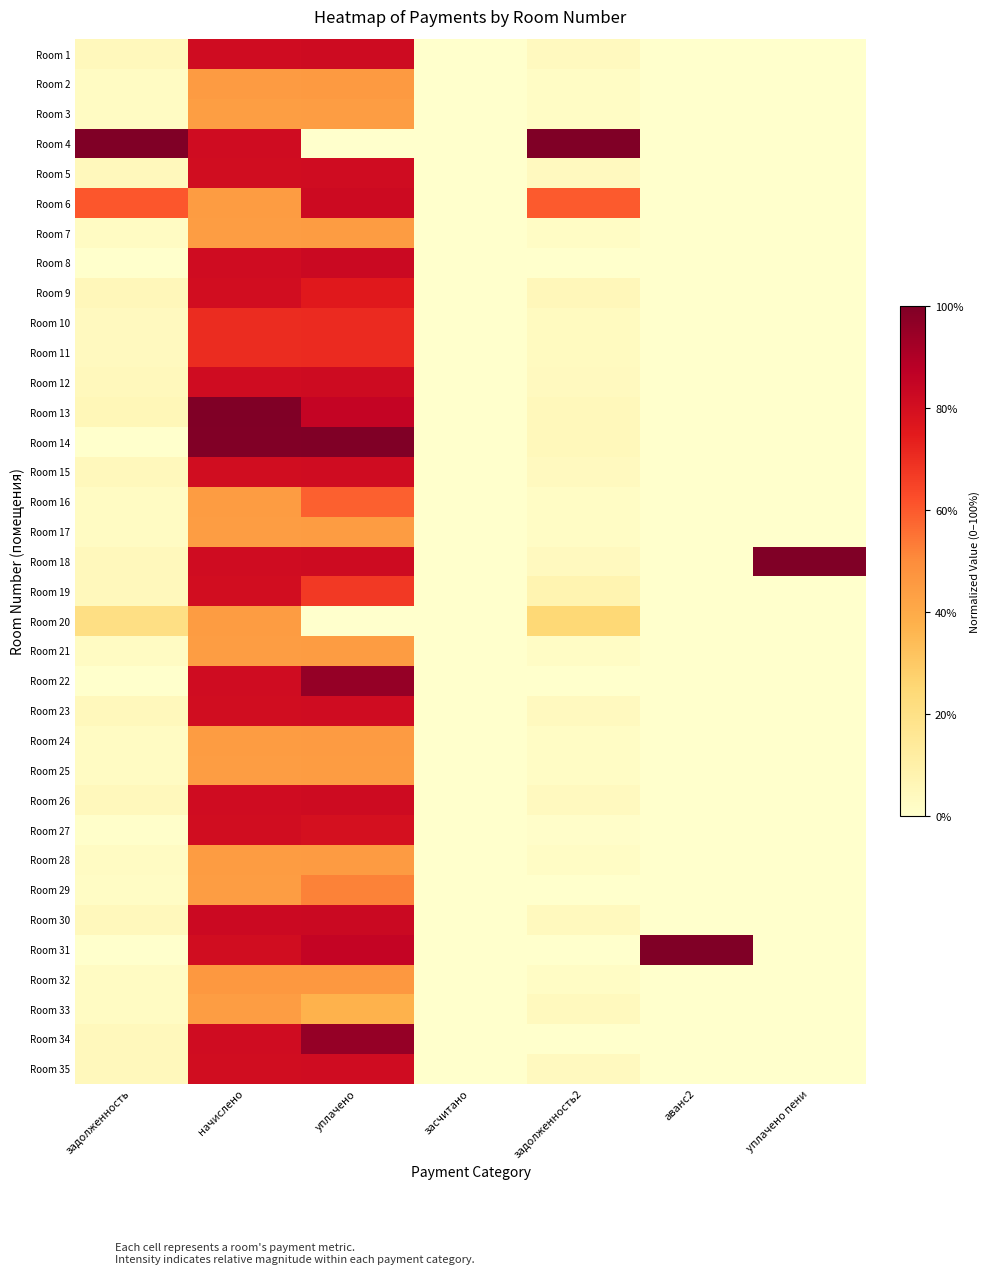

Which has a higher value, уплачено or начислено?

уплачено